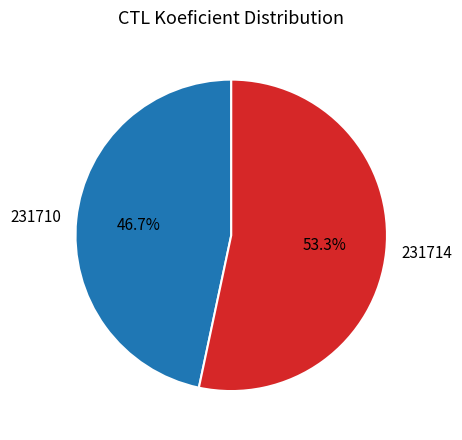

How many slices are in this pie chart?

2